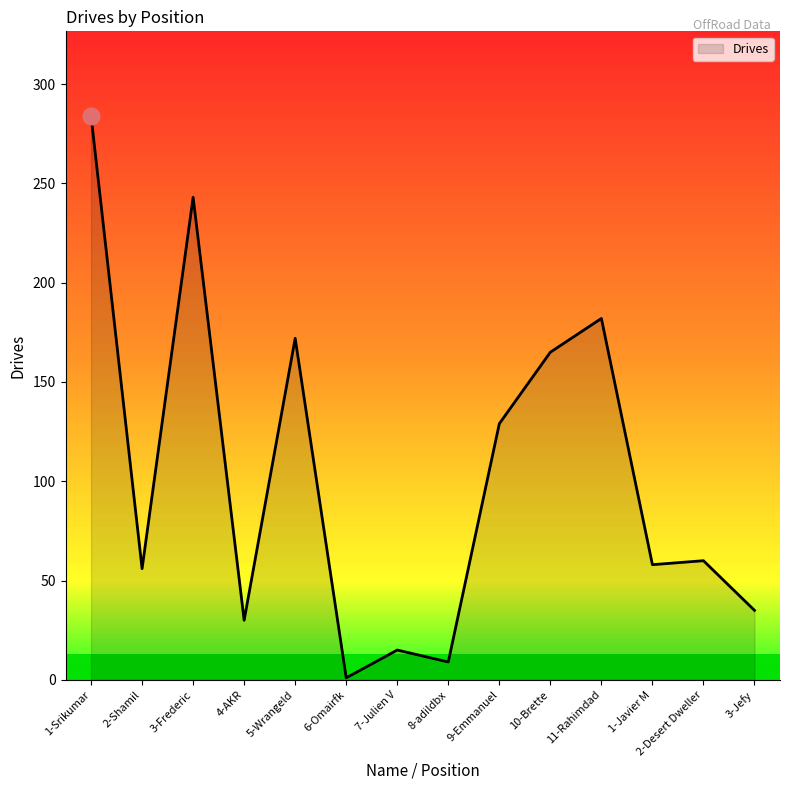

What is the maximum value shown in the chart?

284